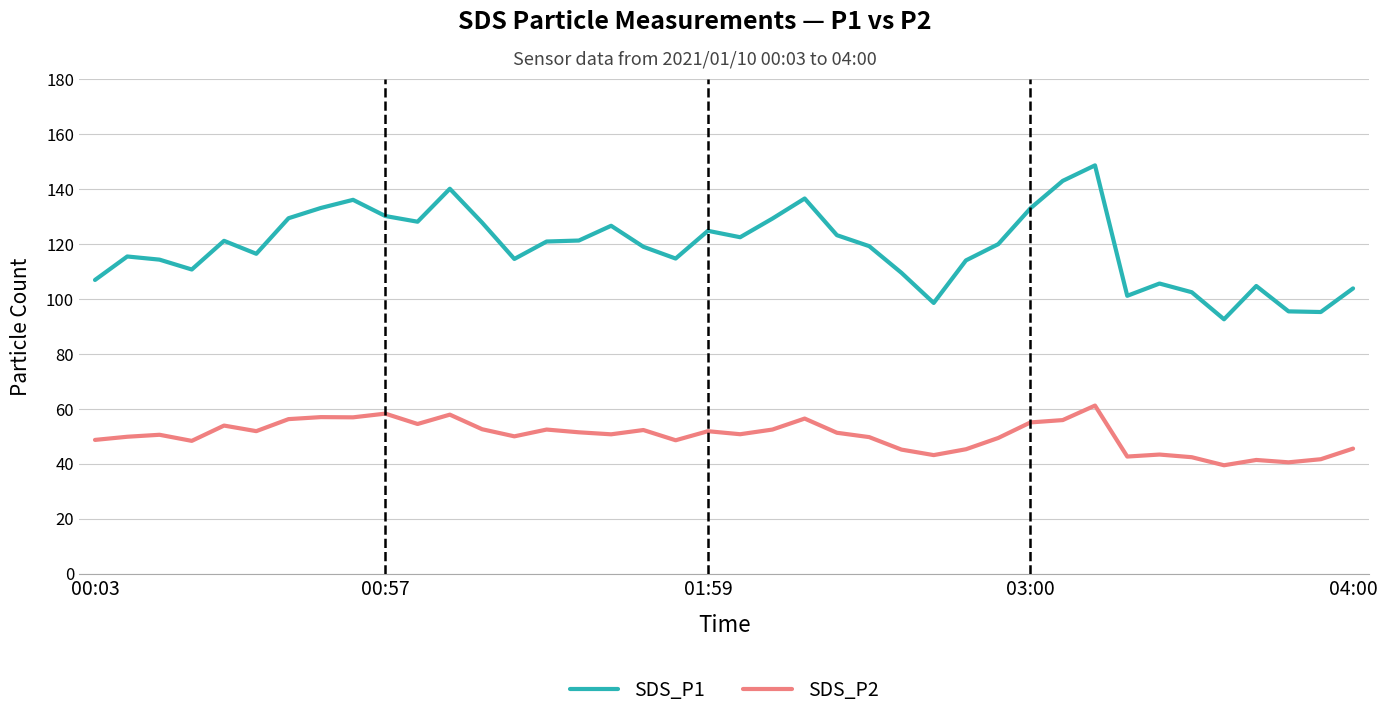

Which series has the largest total across all categories?

SDS_P1